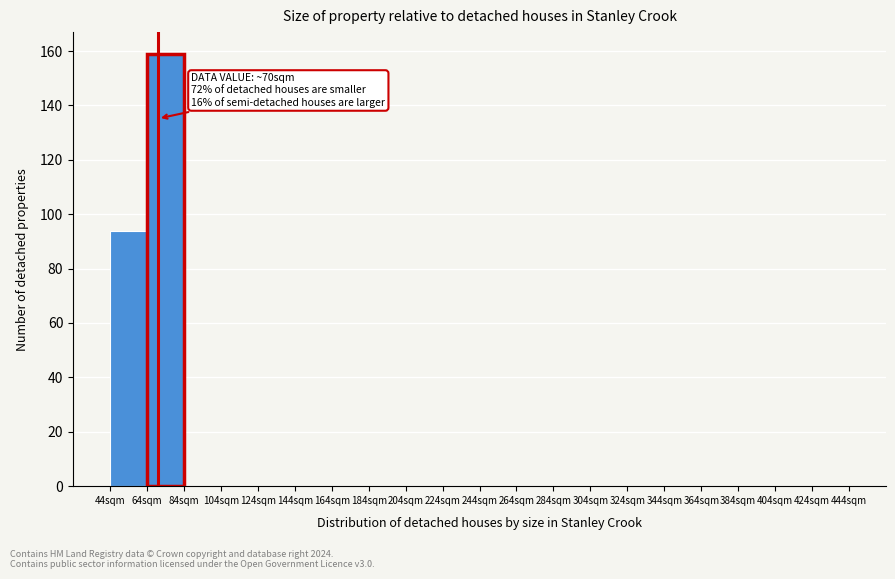

Over which range of the x-axis is the bar tallest?

64 to 84